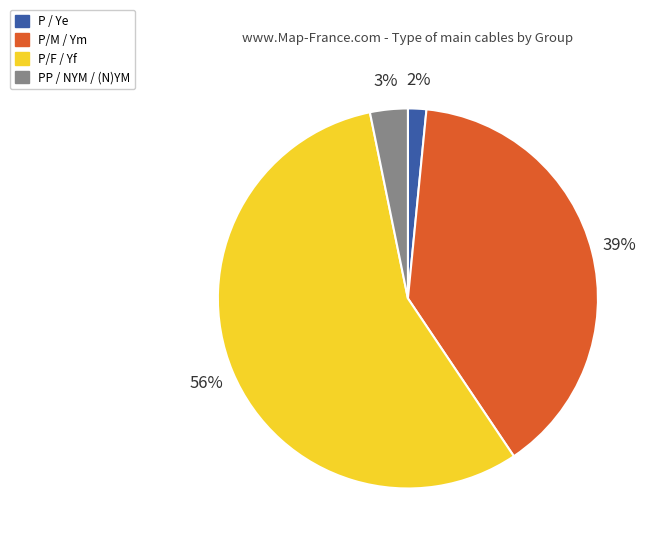

Is there any slice that represents more than half of the pie?

Yes